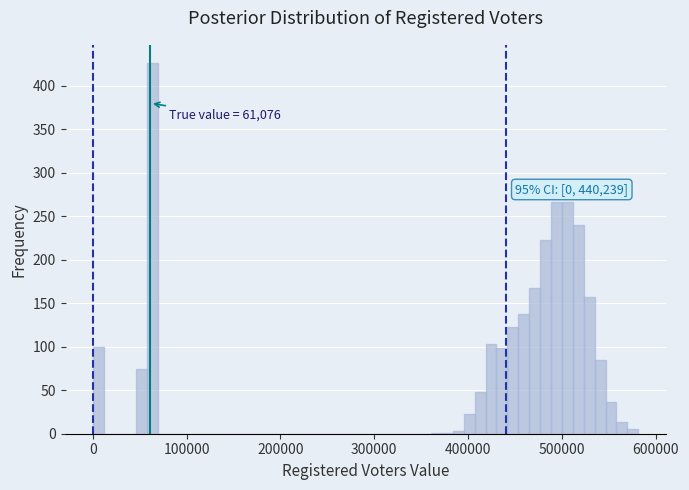

Read against the x-axis, roughly where is the centre of the tallest bar?

60000